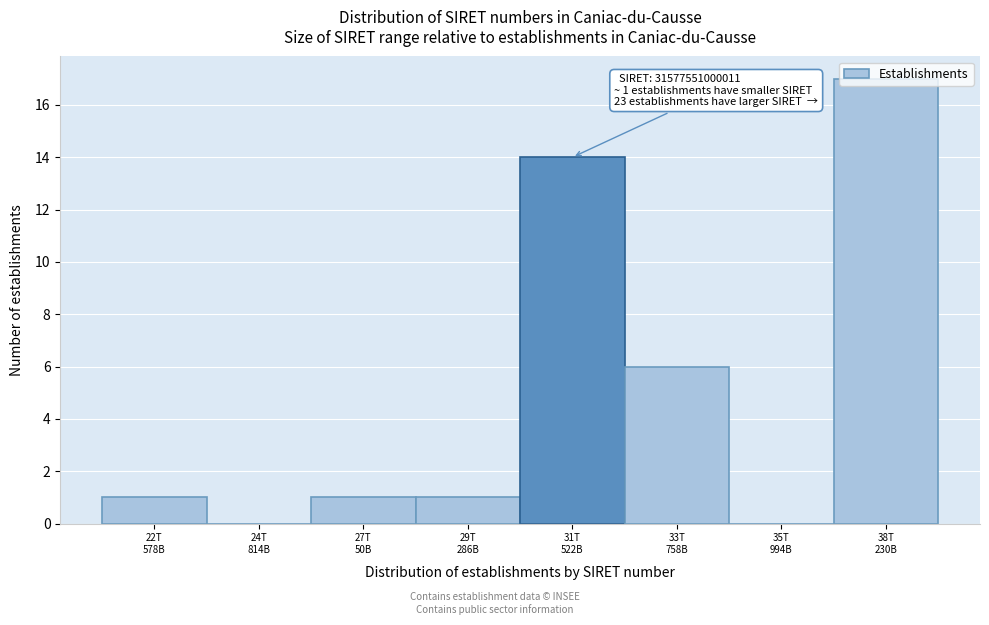

What is the maximum value shown in the chart?

17